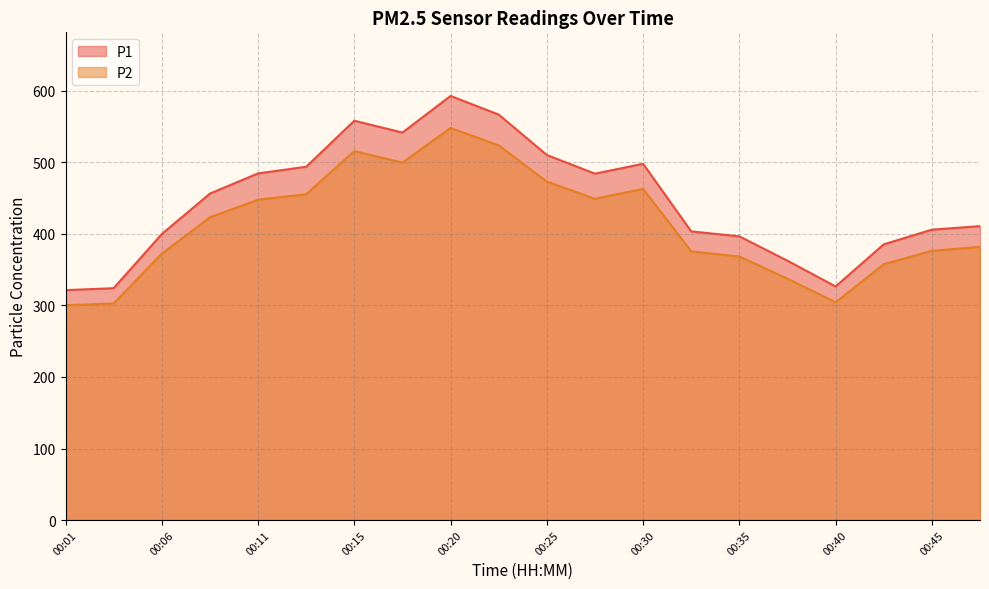

Where does the P1 series first go above 456?

00:08